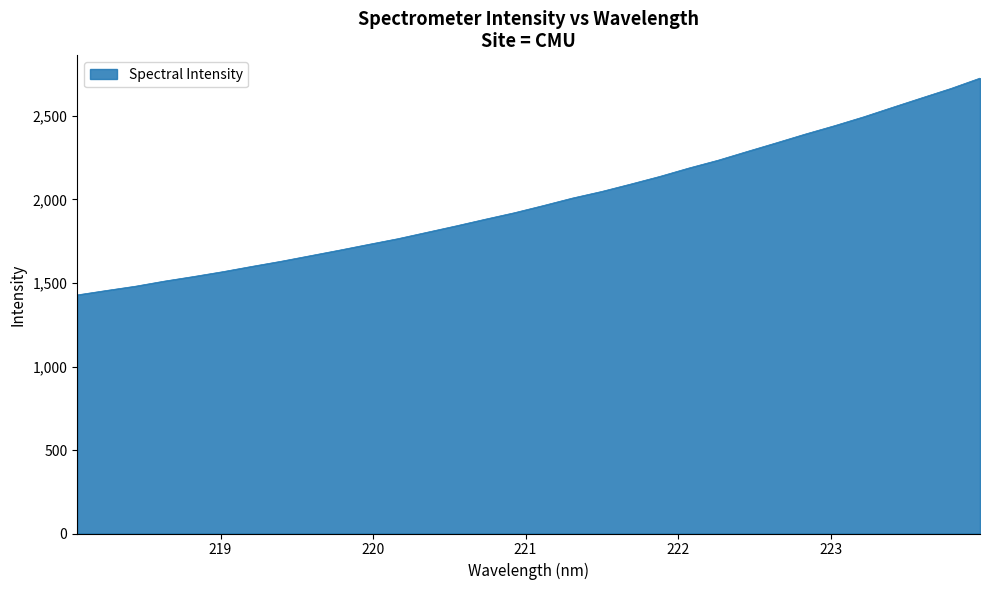

What is the minimum value shown in the chart?

1428.6